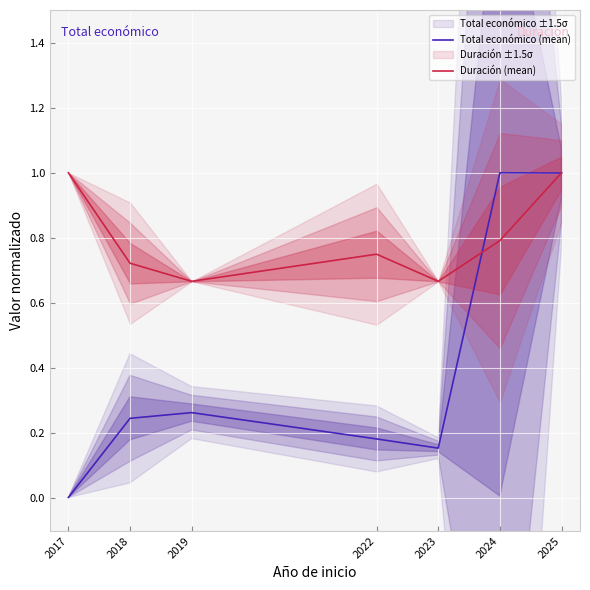

Is it true that Duración (mean) equals 1.0 at 2025?

True